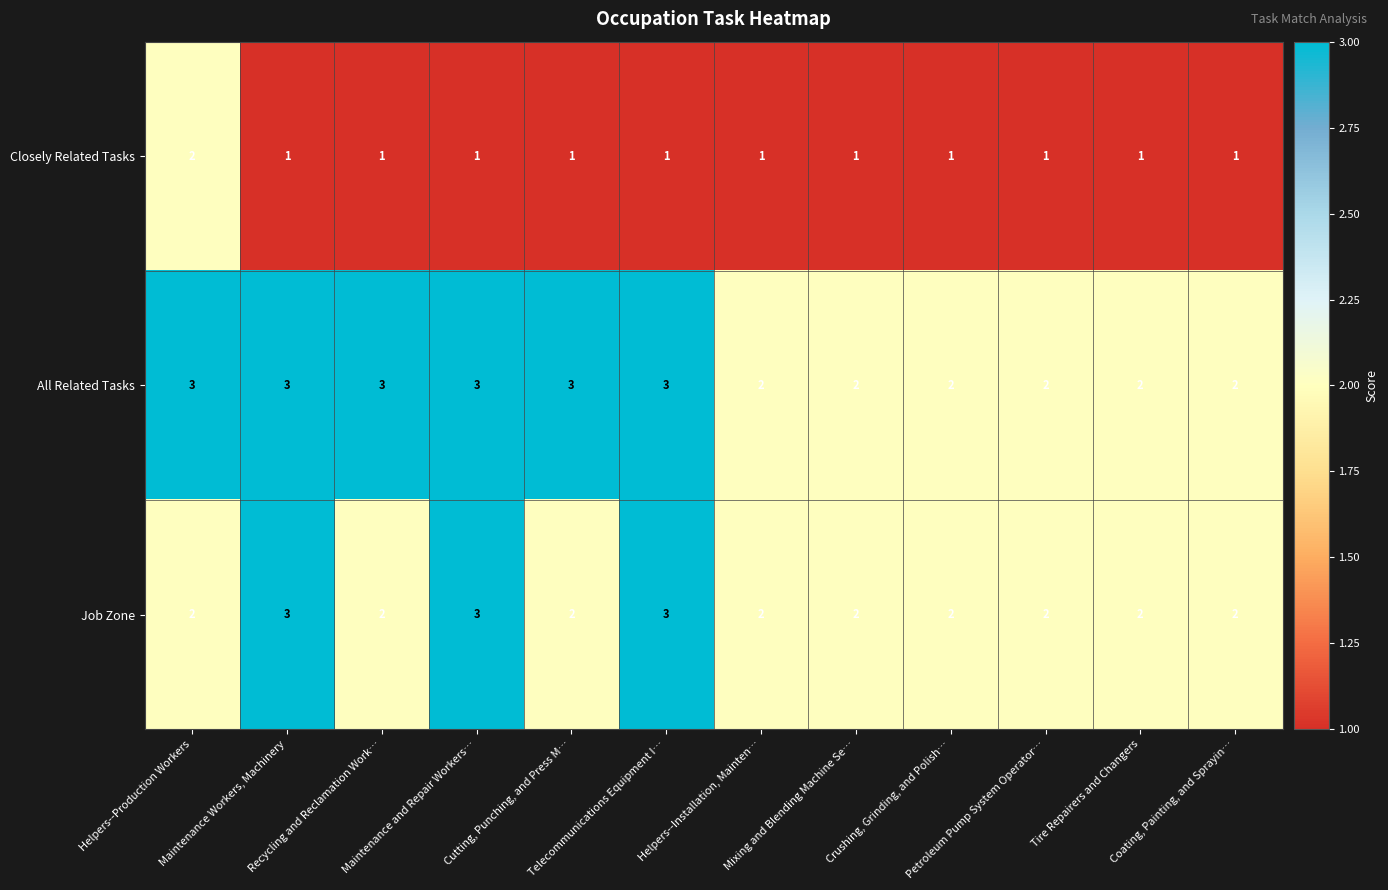

What is the total value across all series at Cutting, Punching, and Press M…?

6